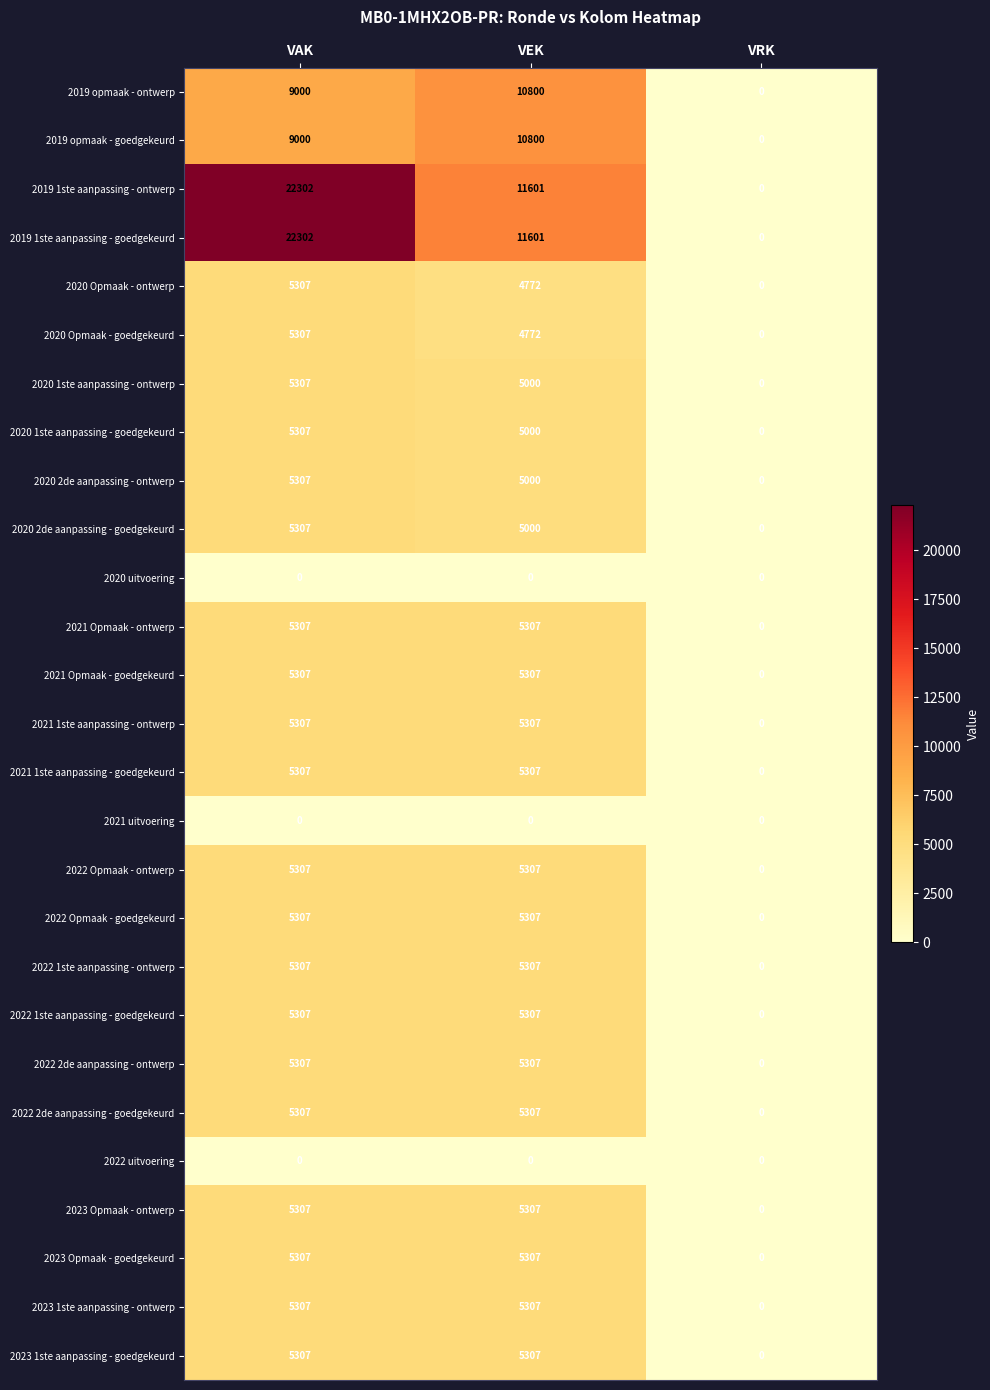

How many data points in 2023 Opmaak - goedgekeurd are less than 5307?

1